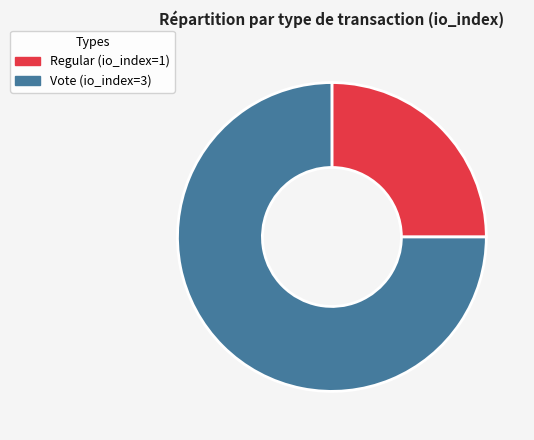

Which slice is the largest?

Vote (io_index=3)